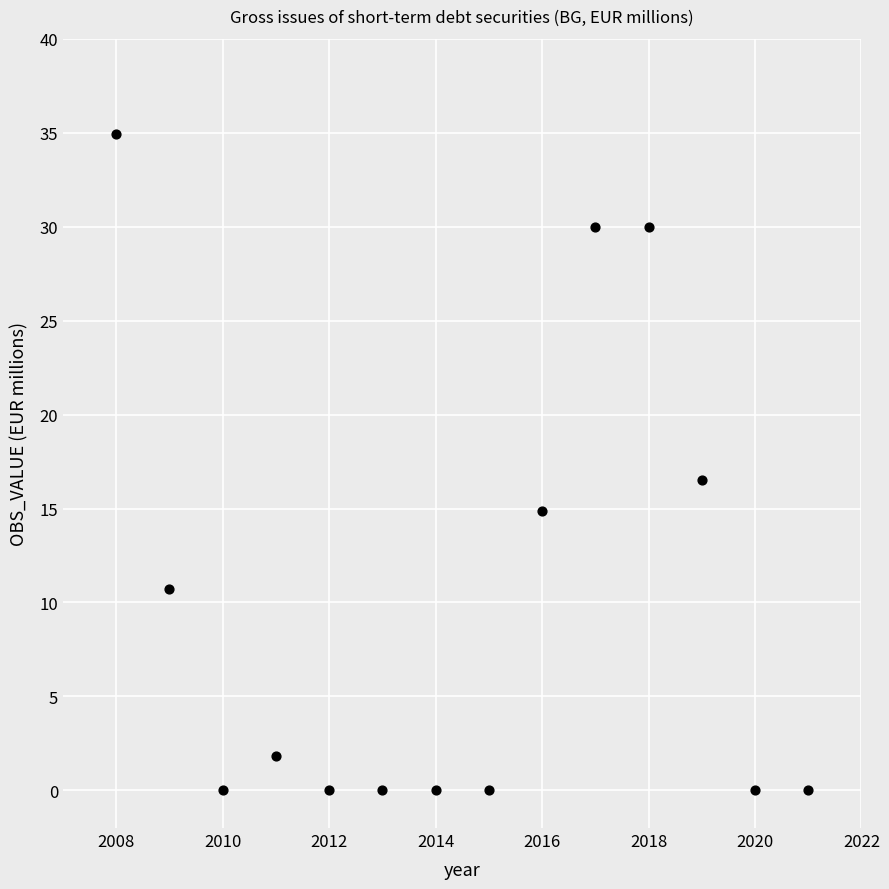

What is the range of X values (max minus min)?

13.0